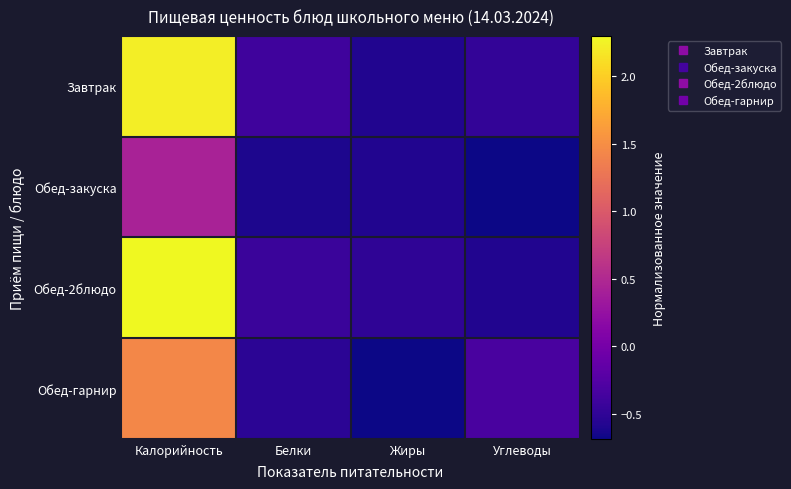

At Калорийность, list the series in order from largest to smallest.

Обед-2блюдо, Завтрак, Обед-гарнир, Обед-закуска